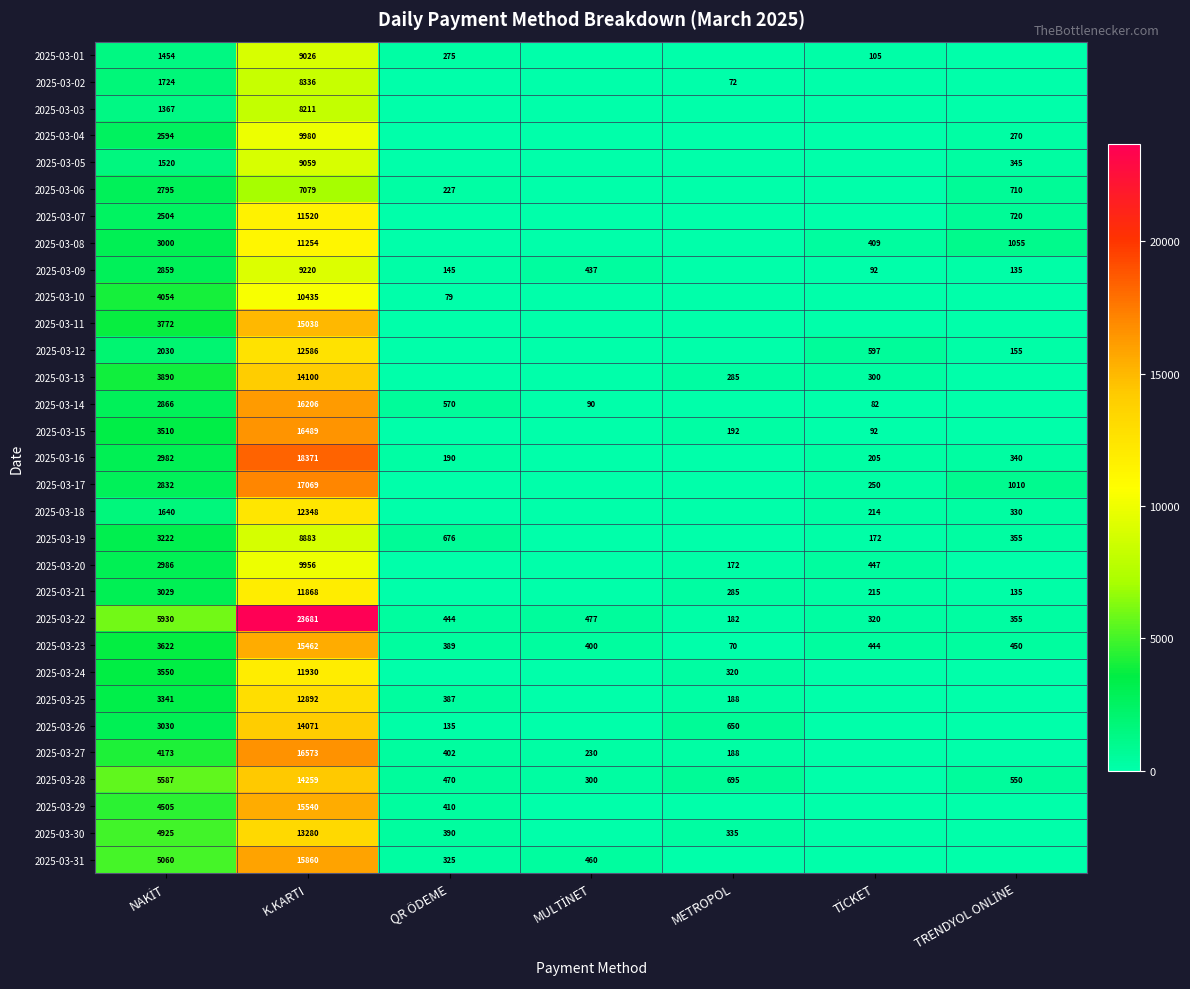

True or false: 2025-03-28 has a value of 167 at METROPOL.

False